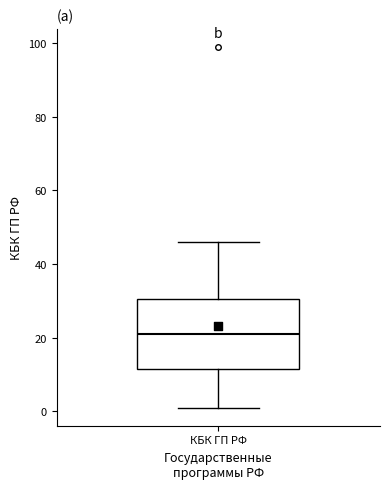

Where is the lower edge of the box for КБК ГП РФ on the y-axis? The values are not printed on the chart, so give them approximately, as read against the axis.

12